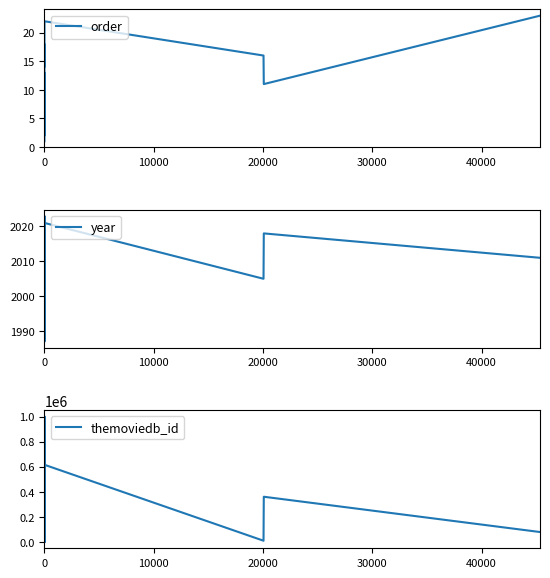

At how many categories does at least one series exceed 434984?

10